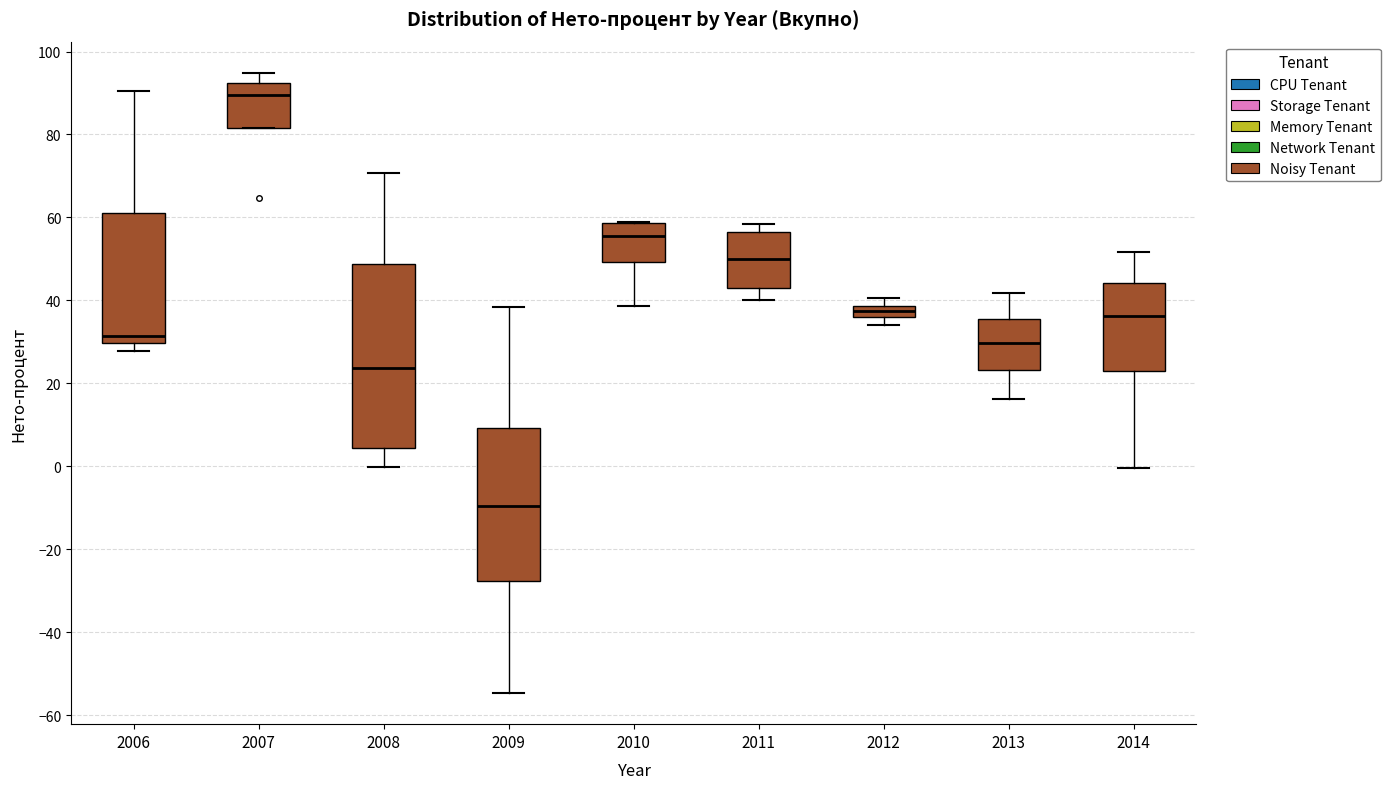

Which box's median line is the highest?

2007